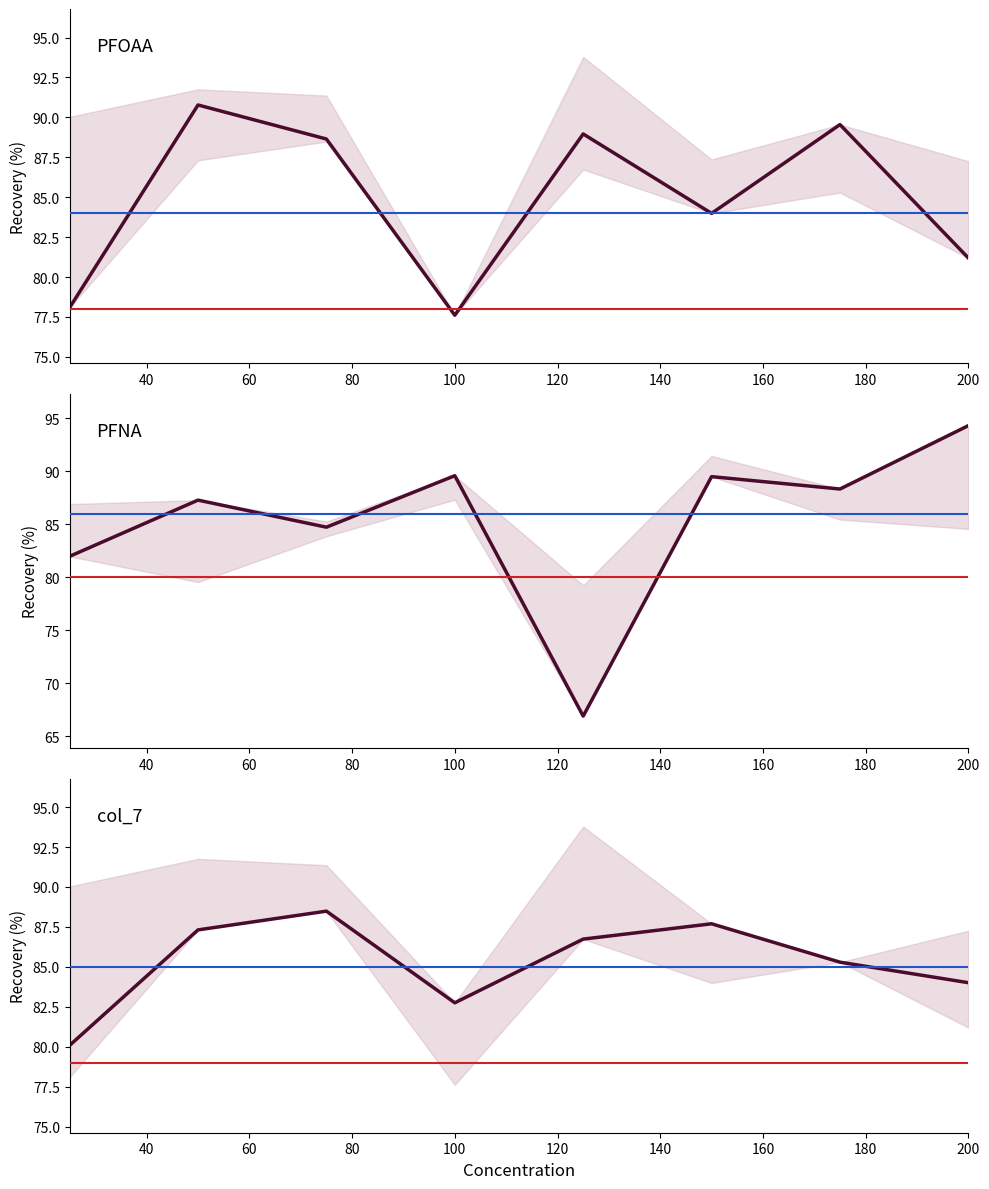

How many data points does each series have?

8